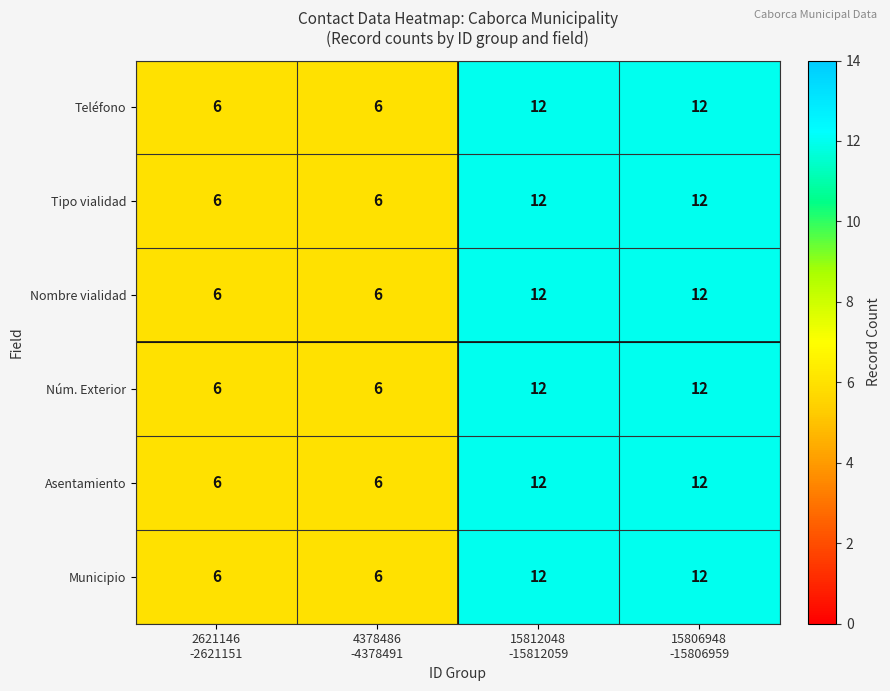

Count the Tipo vialidad values in the range 6 to 12.

4